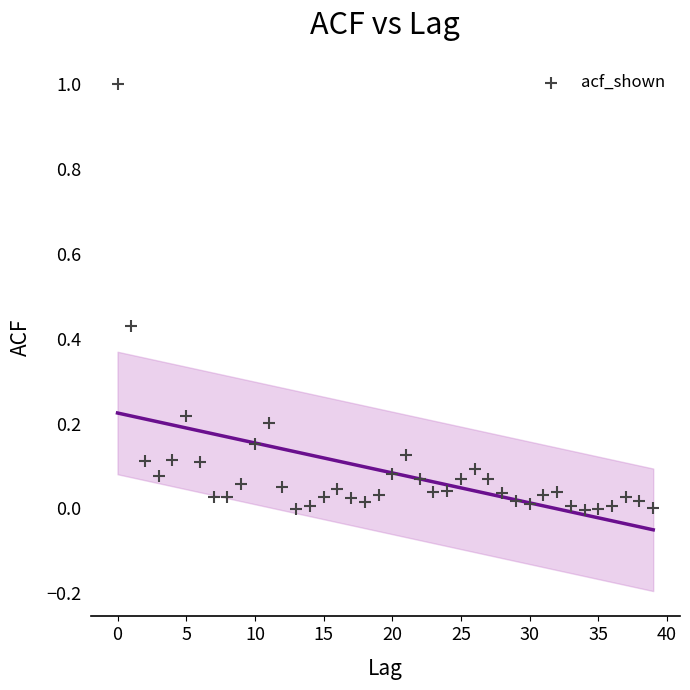

What is the range of Y values (max minus min)?

1.0